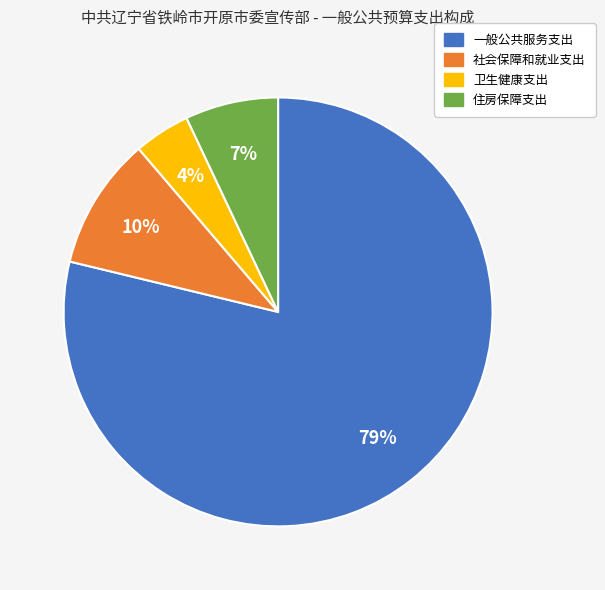

Which slice is the smallest?

卫生健康支出